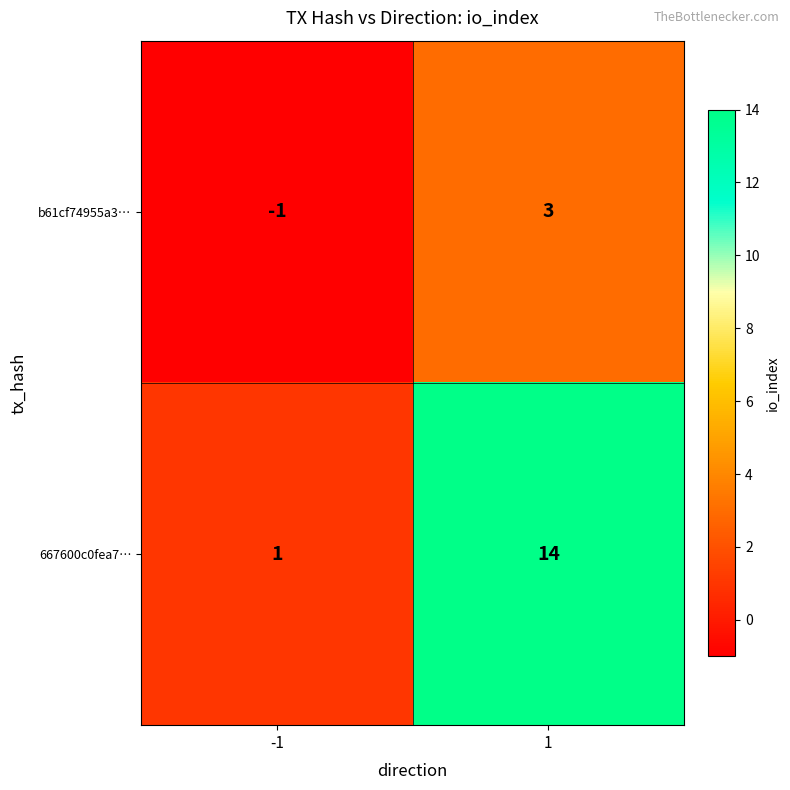

What is the difference between the maximum and minimum values in the 667600c0fea7… series?

13